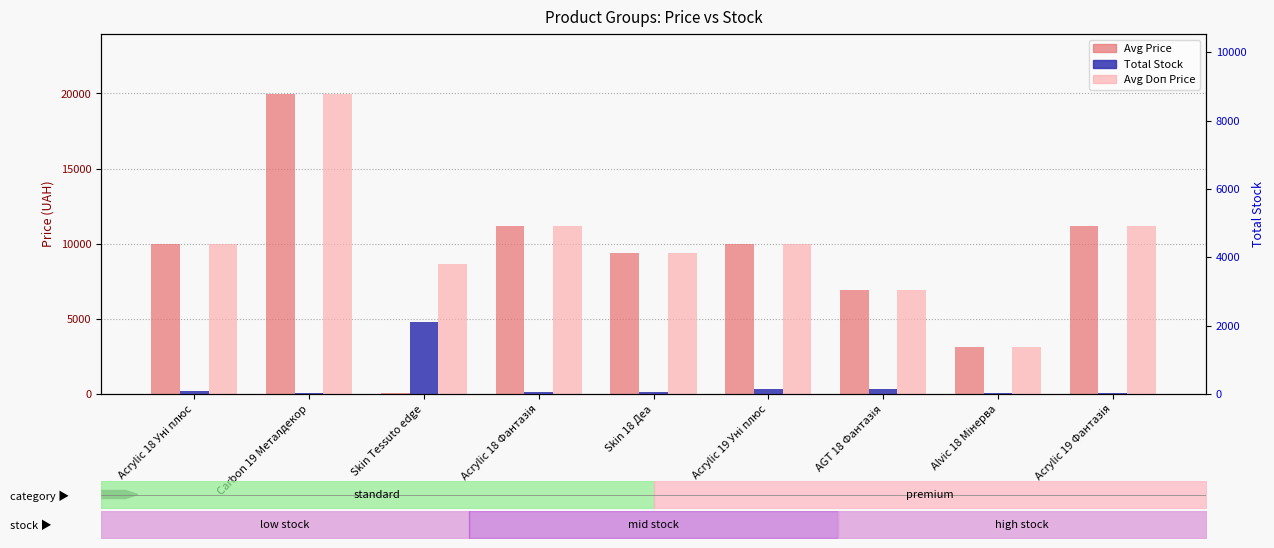

What is the label of the 7th bar from the left?

AGT 18 Фантазія